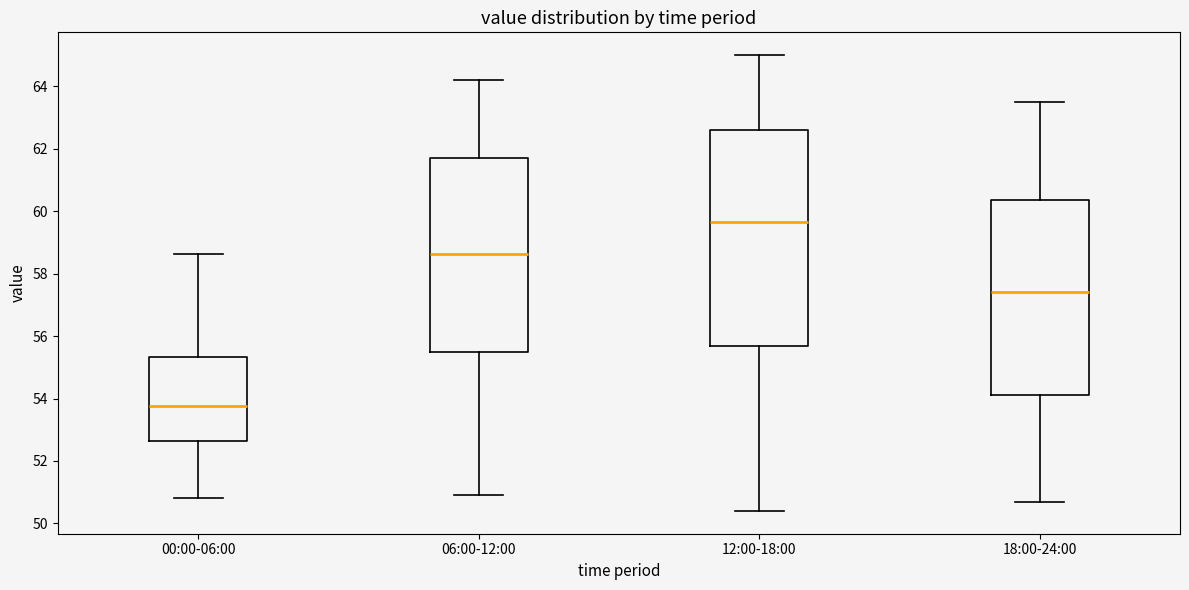

Comparing the boxes themselves (not the whiskers), which one is the tallest?

12:00-18:00